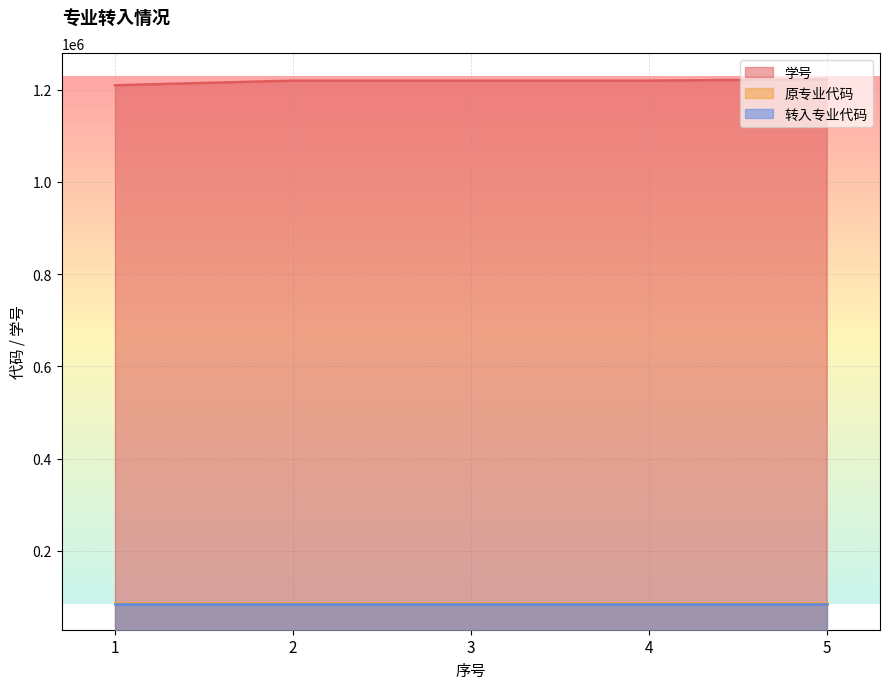

True or false: 原专业代码 and 学号 intersect in this chart.

False